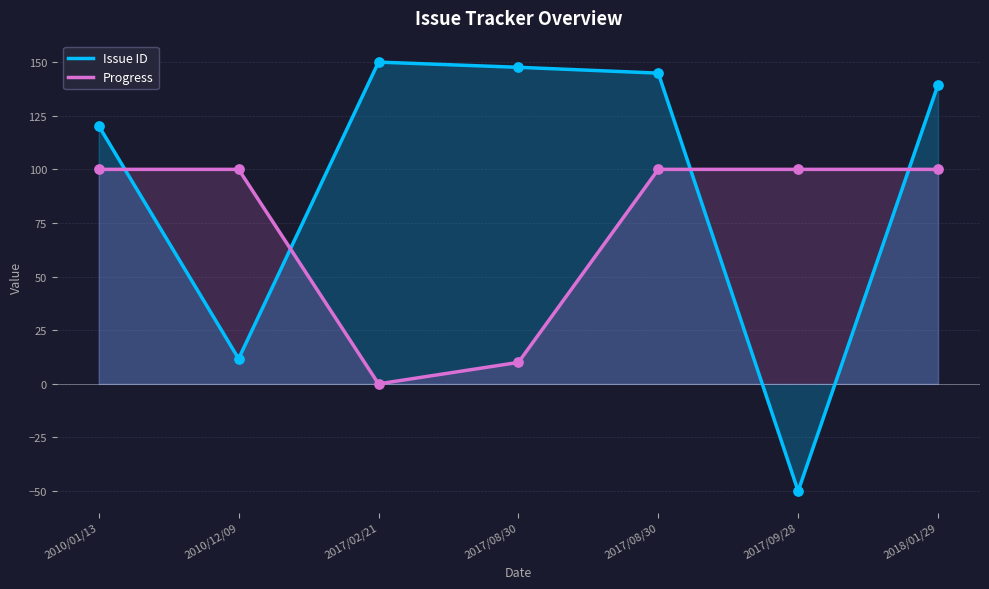

Is the value of Progress at 2017/08/30 greater than the value of Issue ID at 2018/01/29?

No